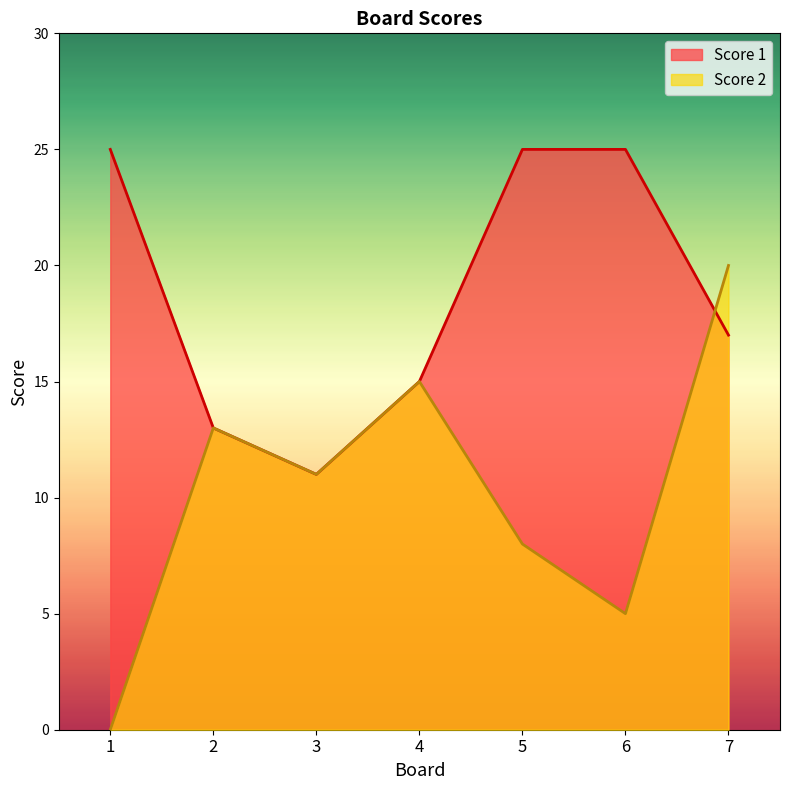

True or false: Score 2 has a value of 20 at 7.

True